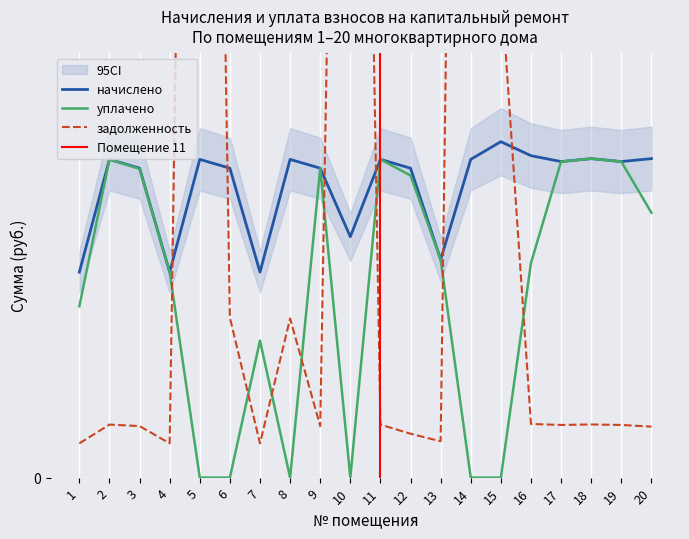

What is the spread (max minus min) of values at 10?

9327.2